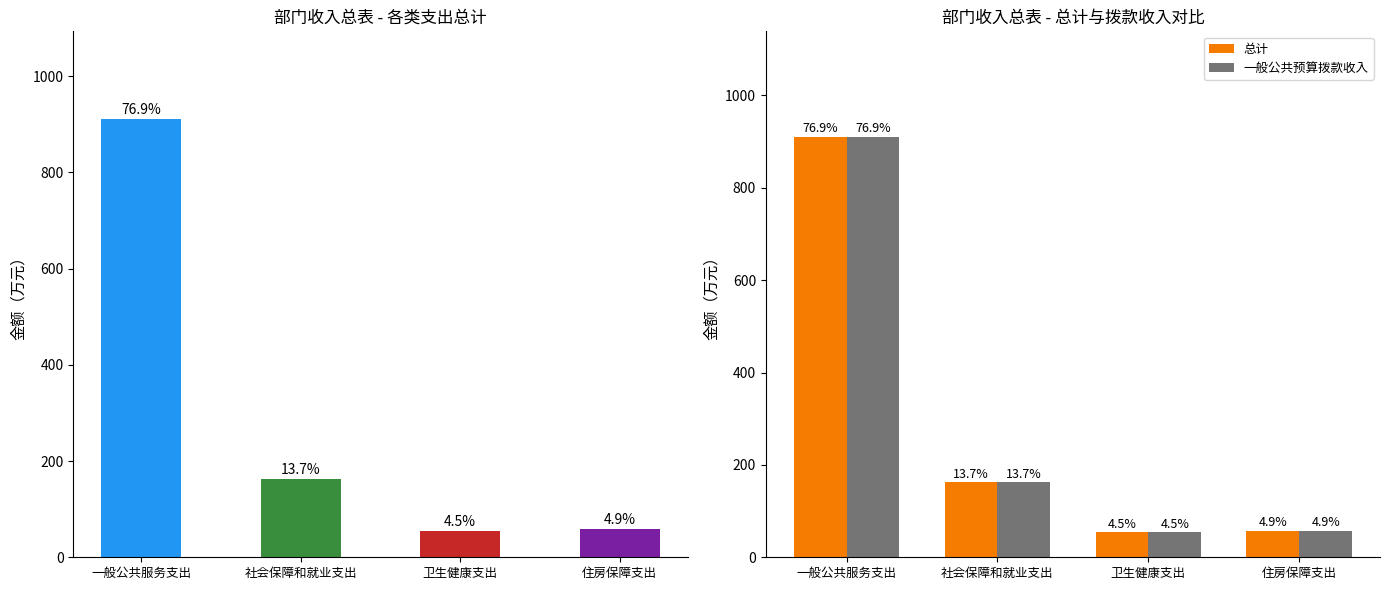

Which series changed the most between 社会保障和就业支出 and 住房保障支出?

总计